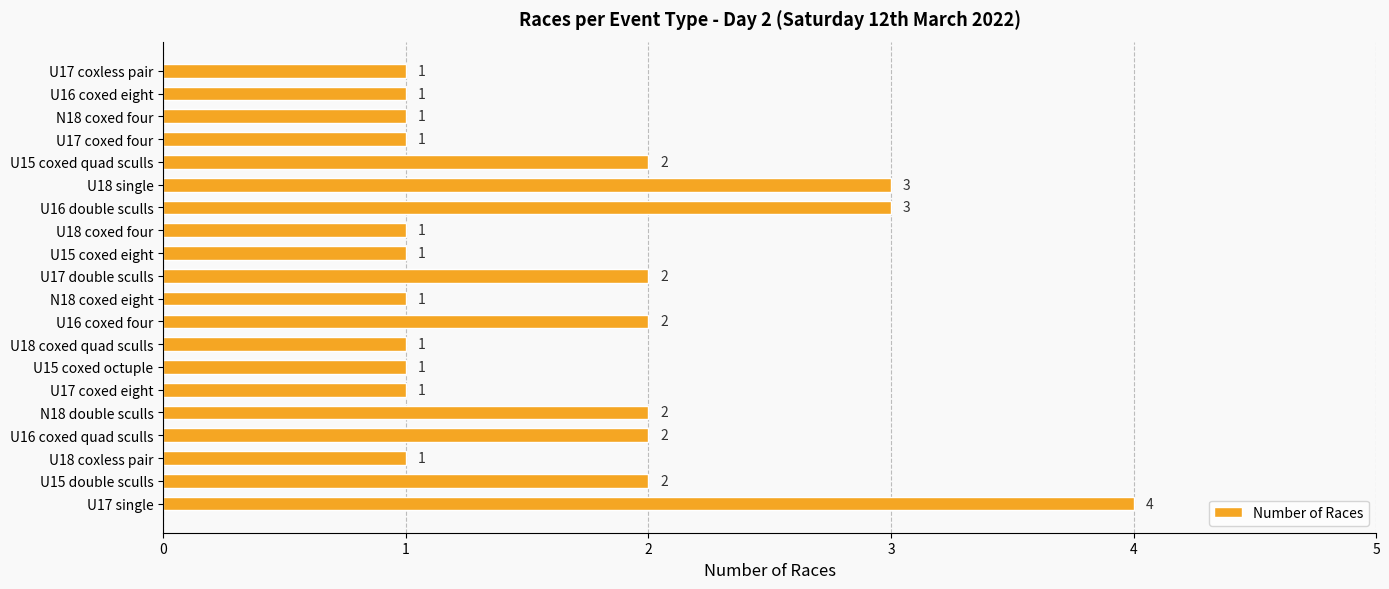

What is the difference between the maximum and minimum values?

3